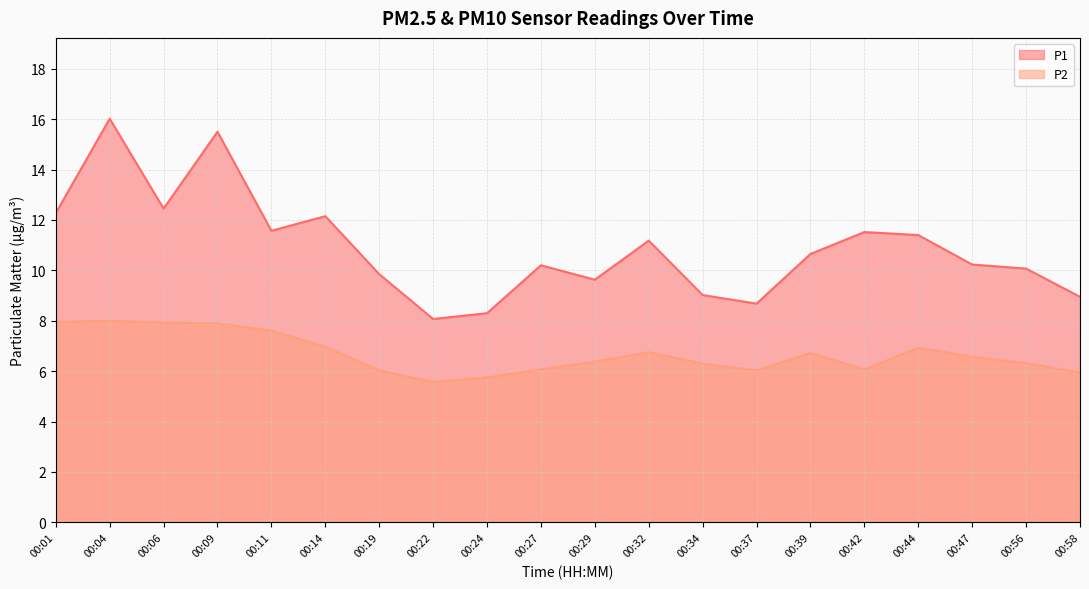

Where is P1 nearest to the value 12?

00:14